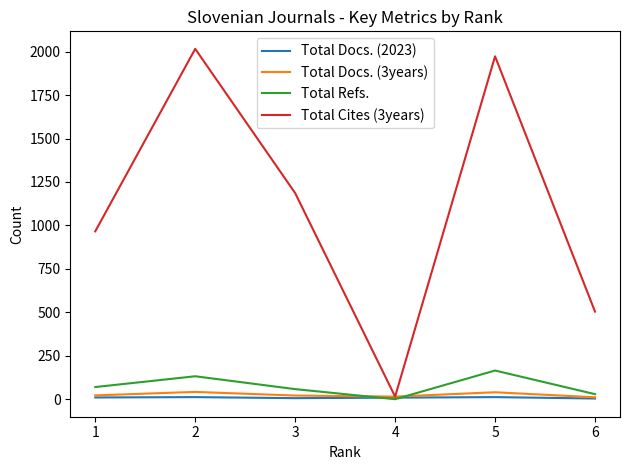

Is this an area chart (filled region under the line)?

No